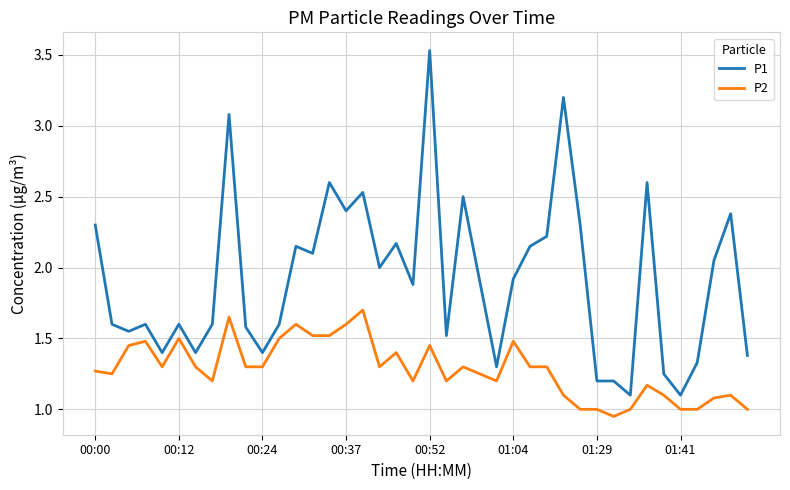

True or false: P1 and P2 intersect in this chart.

False